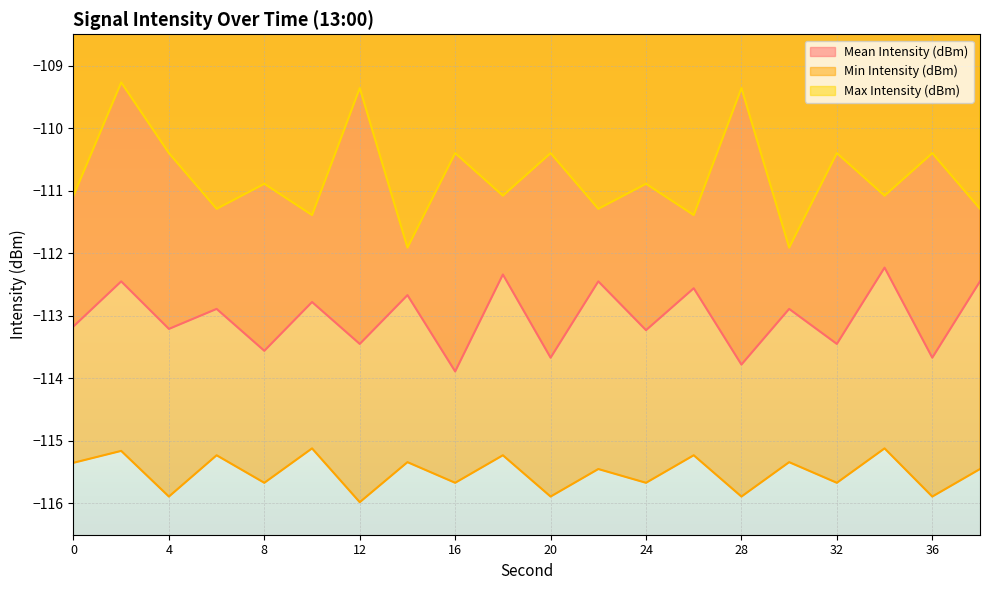

How many lines are shown in the chart?

3